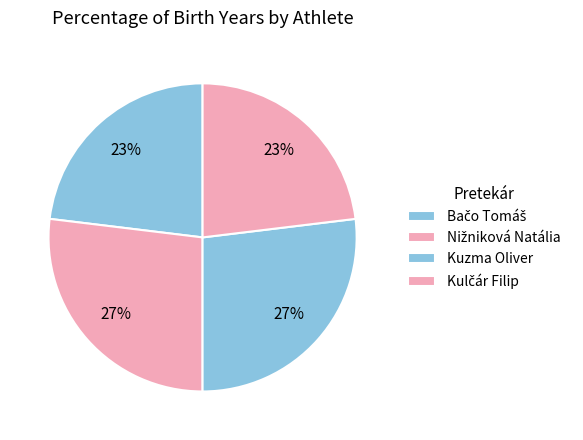

Does Kulčár Filip represent more than half of the total?

No